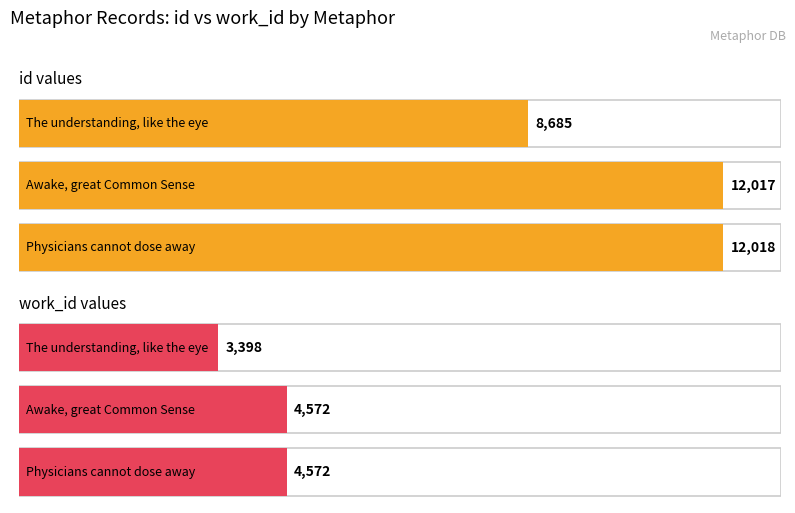

What is the total value across all series at Awake, great Common Sense?

16589